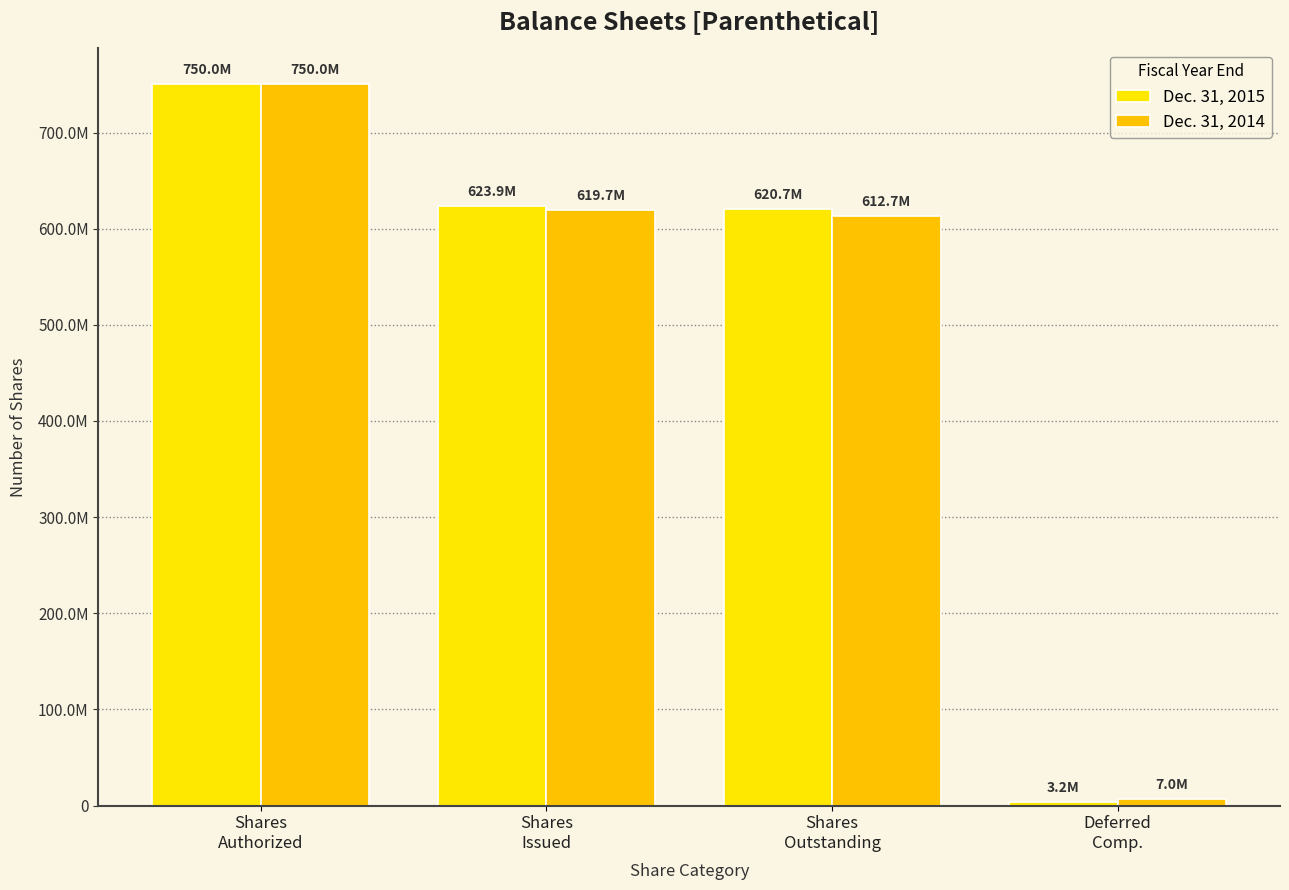

Between Shares
Authorized and Deferred
Comp., which series saw the biggest shift?

Dec. 31, 2015